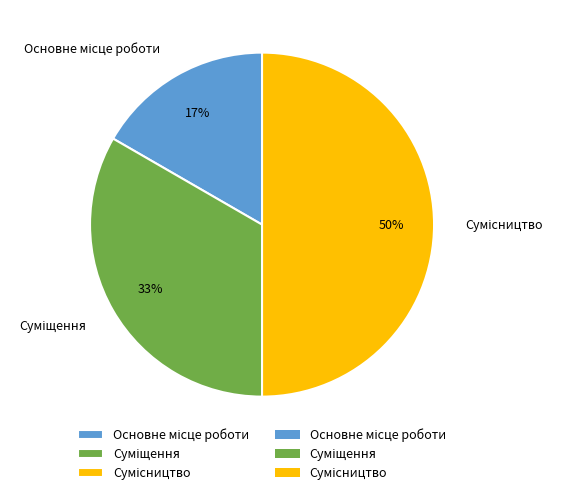

To the nearest percent, what is the average slice percentage?

33%